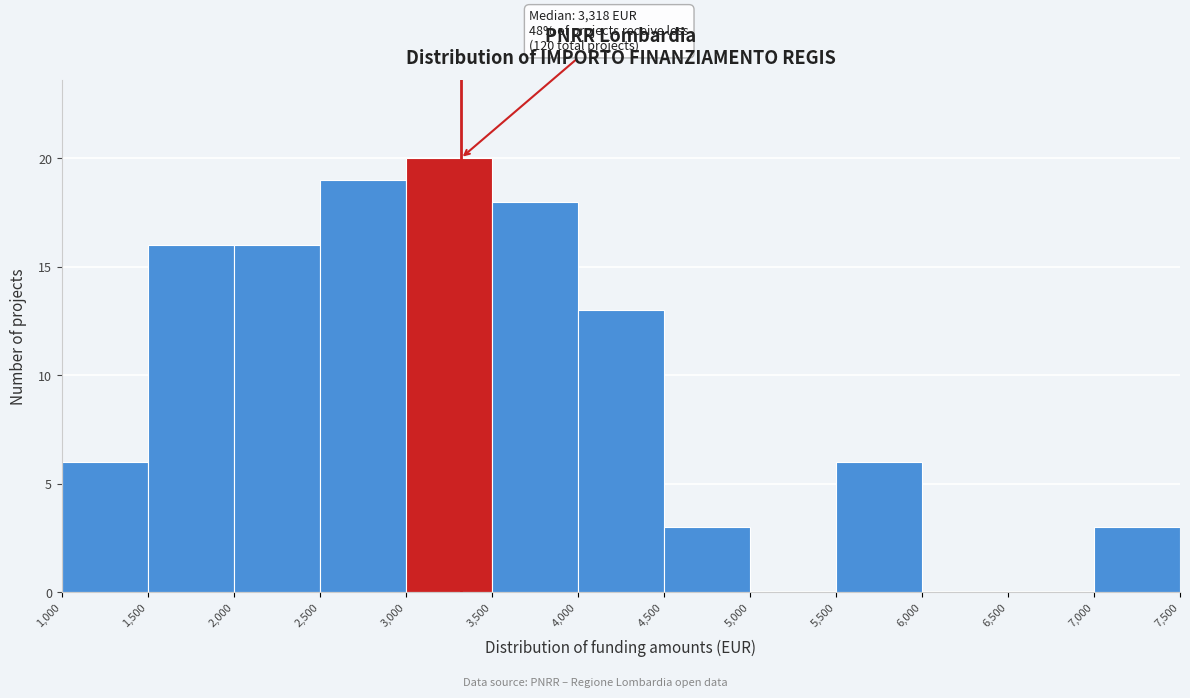

Over which range of the x-axis is the bar tallest?

3,000 to 3,500